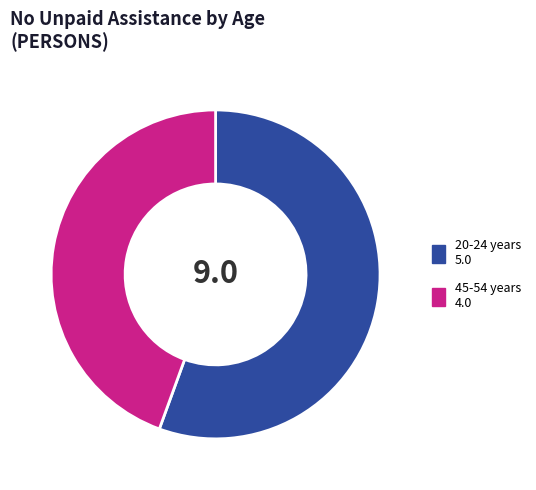

Is there a majority slice in this chart?

Yes